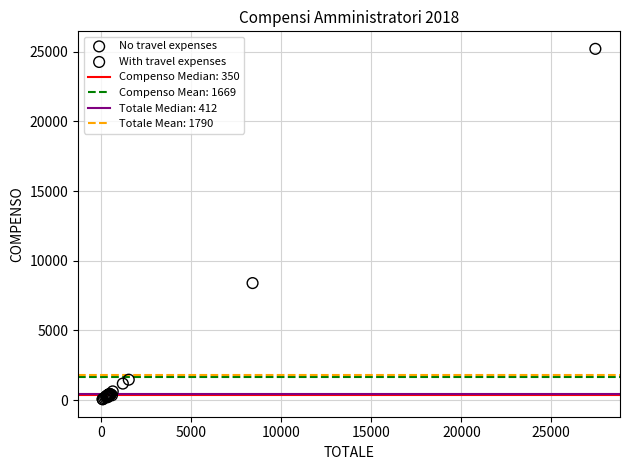

Which series has the largest Y range (max minus min)?

With travel expenses